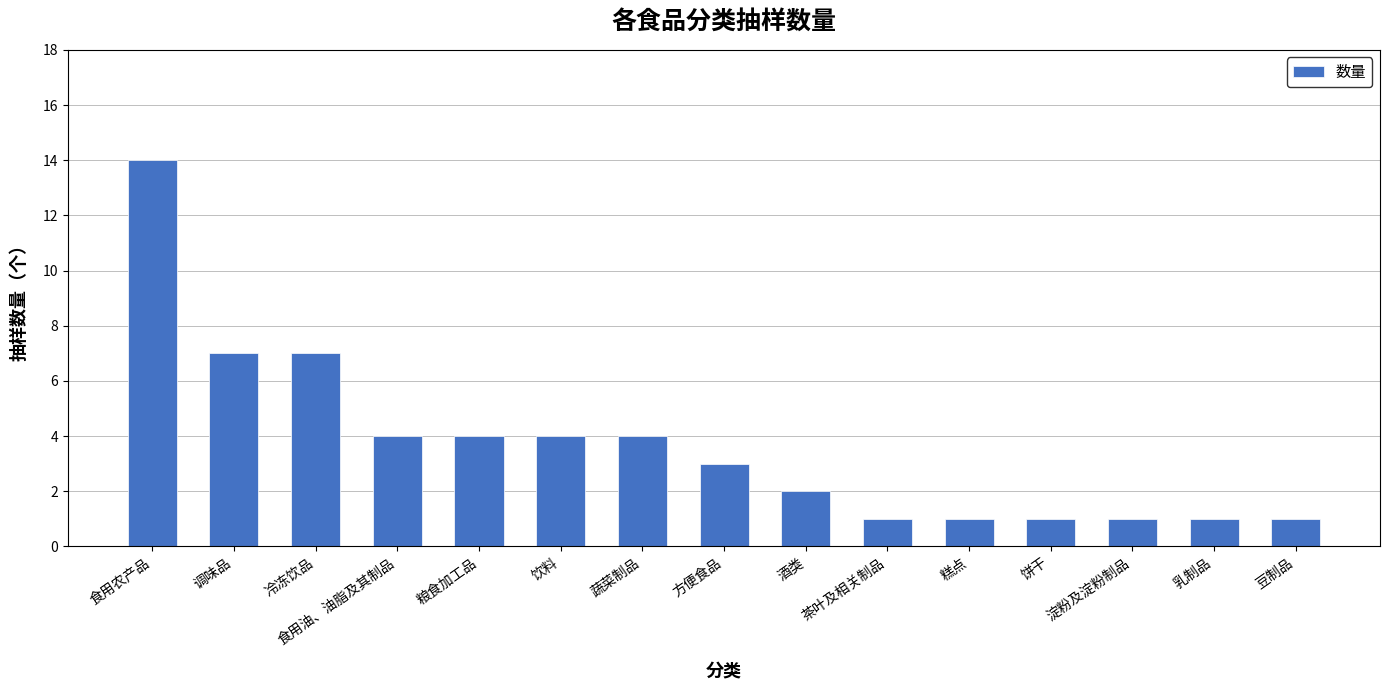

What is the ratio of the value at 豆制品 to the value at 调味品?

0.1